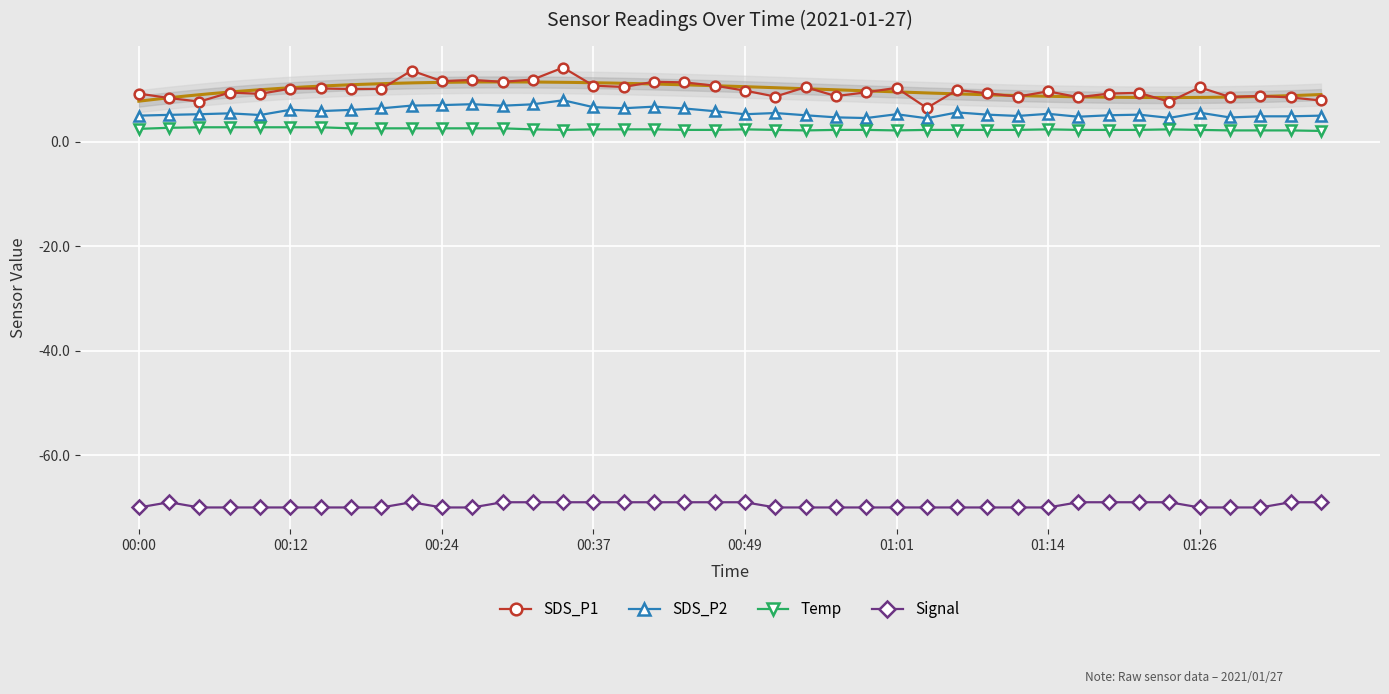

Is this an area chart (filled region under the line)?

No